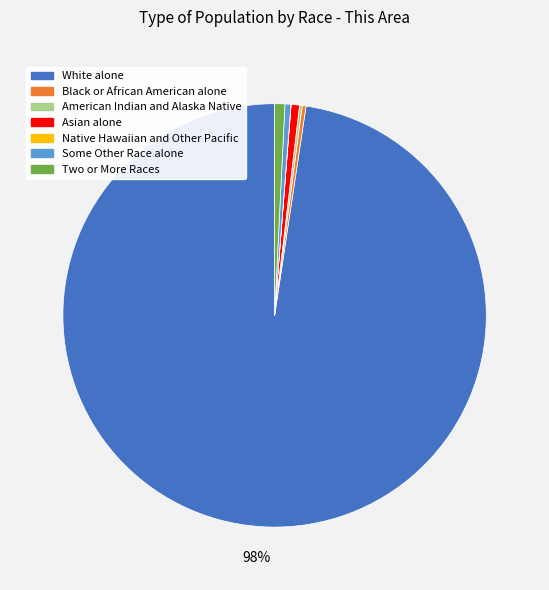

Combined, do White alone and Two or More Races account for over 50%?

Yes